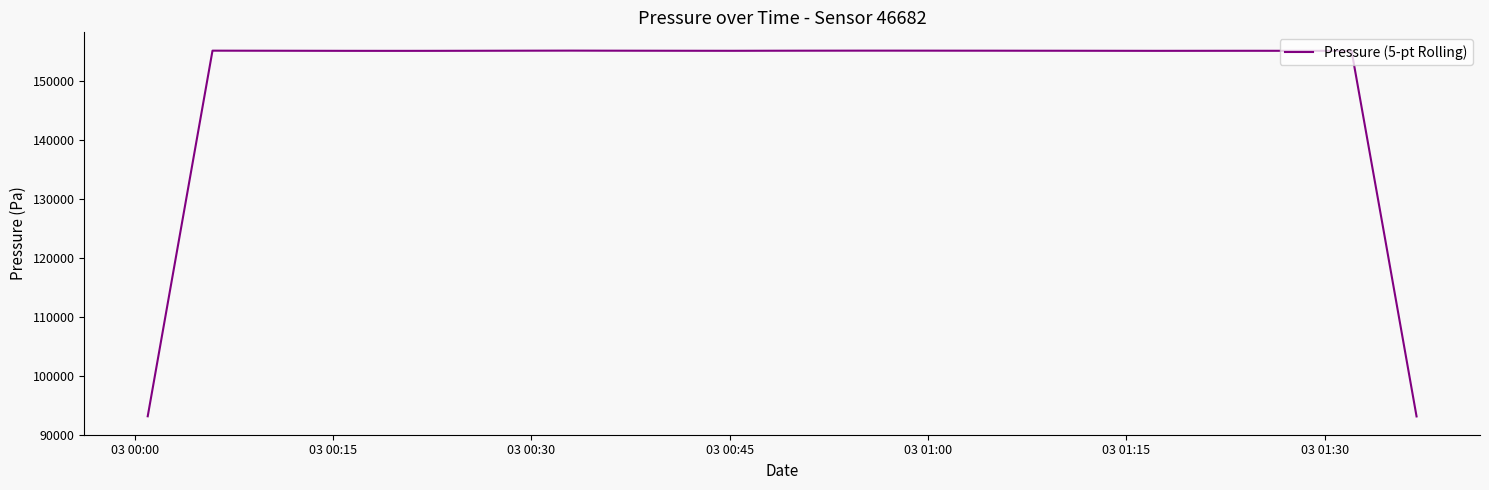

Count the number of categories in the chart.

40